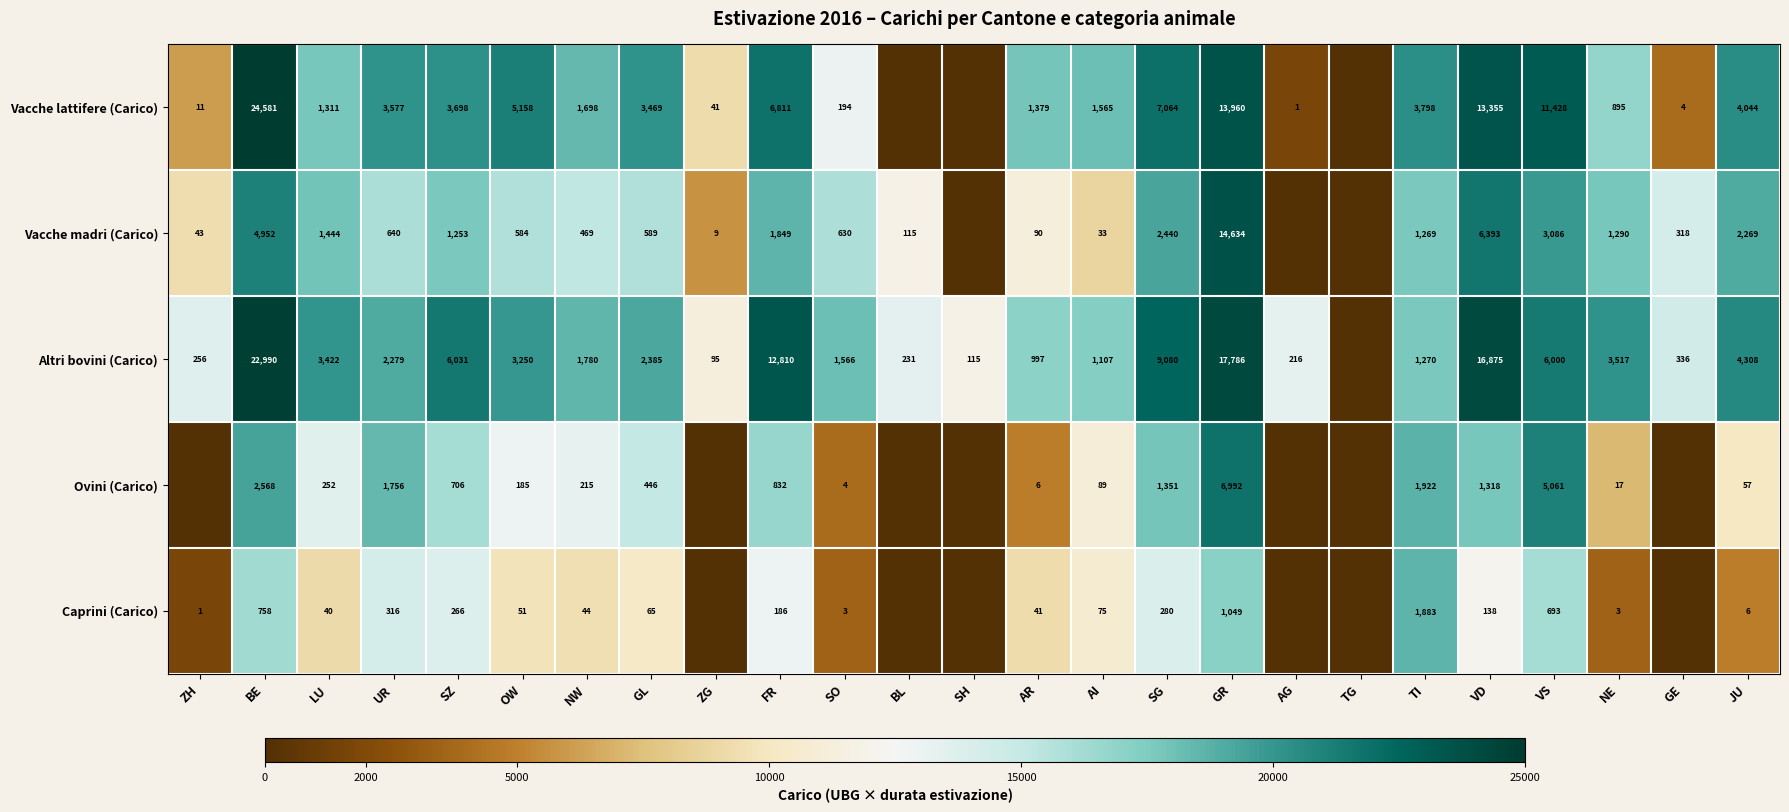

Is it true that Vacche lattifere (Carico) equals 7064 at SG?

True